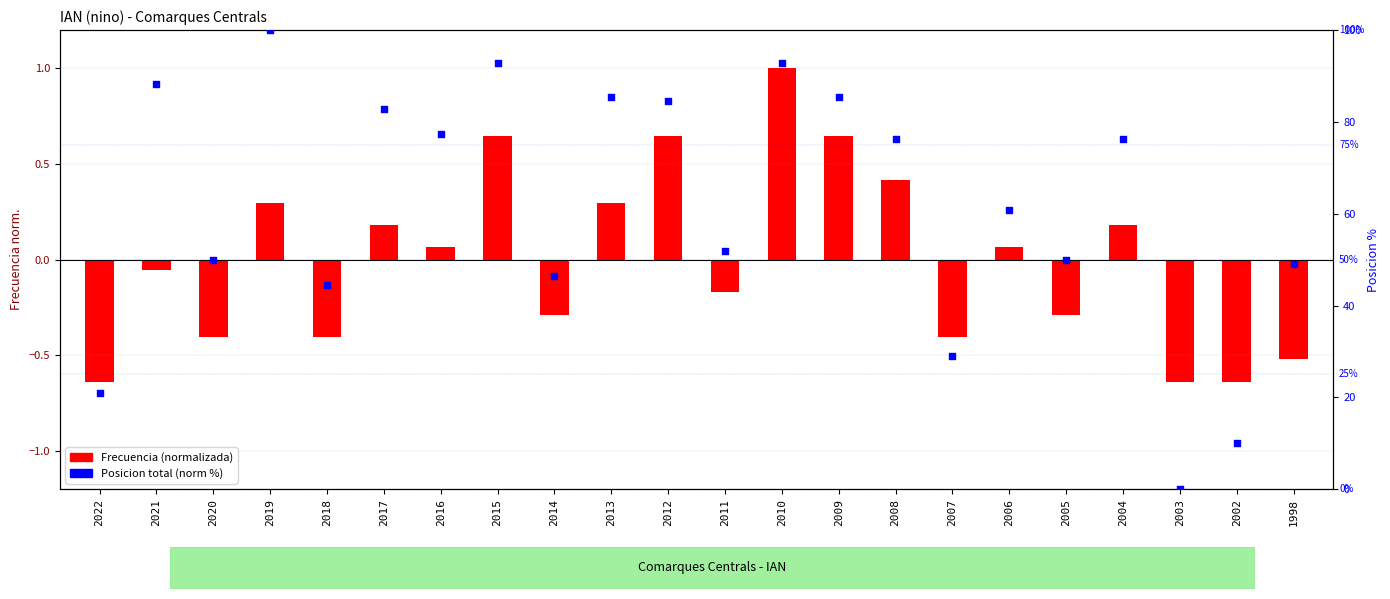

What is the total value across all series at 2017?

82.9